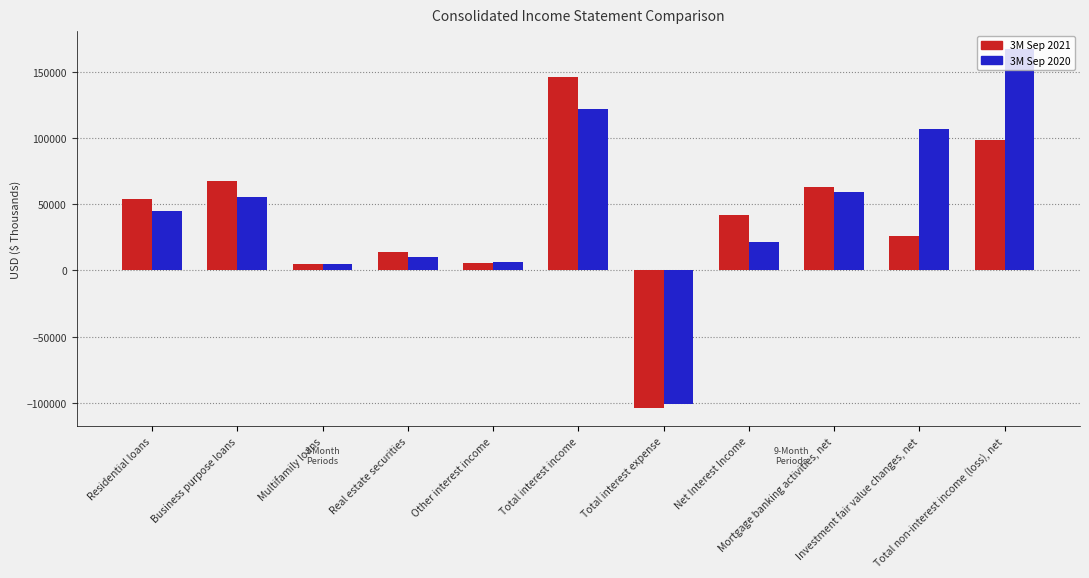

True or false: 3M Sep 2020 has a value of 34163 at Net Interest Income.

False